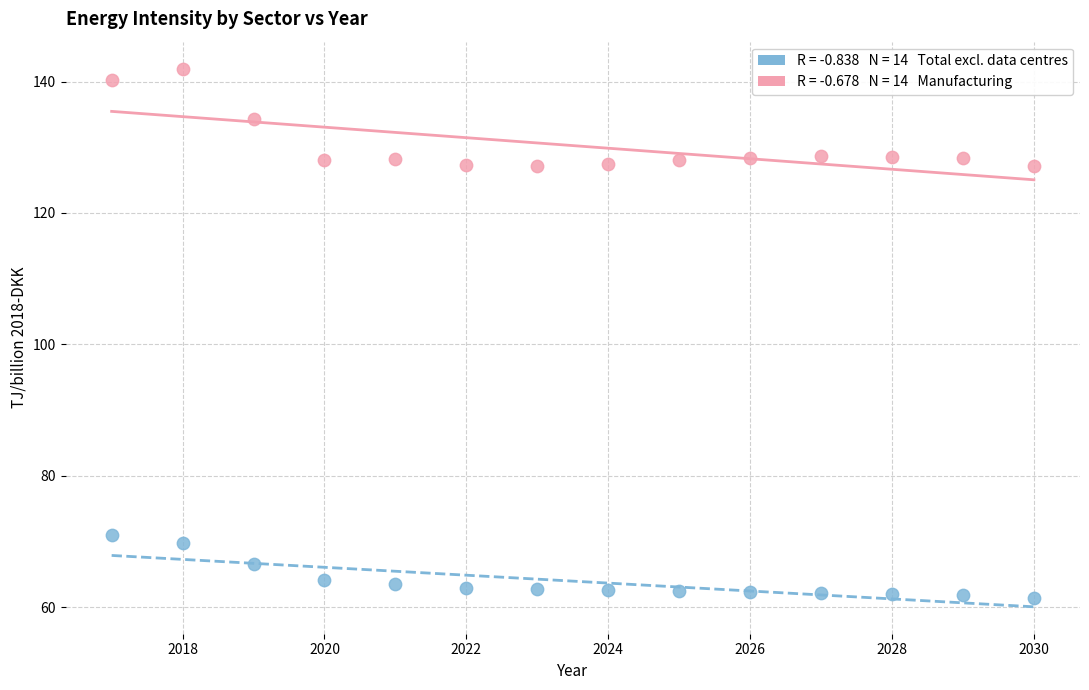

Across all data points, what is the range of Y values (max minus min)?

80.7